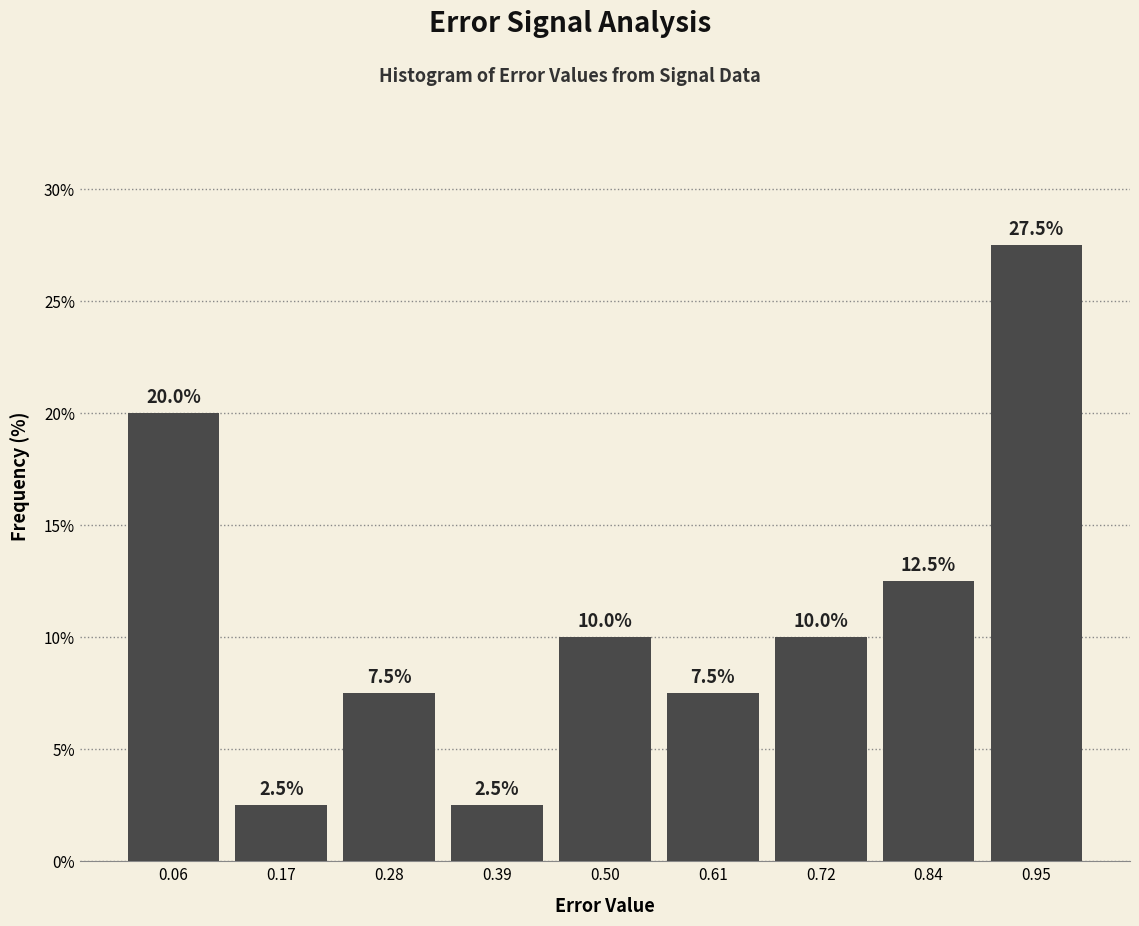

Reading left to right, list every bar in this chart as the range it spans on the x-axis followed by its height. The bar edges are not printed on the chart, so give them approximately, as read against the axis.

0.00 to 0.12: 20.0
0.12 to 0.22: 2.5
0.22 to 0.34: 7.5
0.34 to 0.44: 2.5
0.44 to 0.56: 10.0
0.56 to 0.66: 7.5
0.66 to 0.78: 10.0
0.78 to 0.90: 12.5
0.90 to 1.00: 27.5